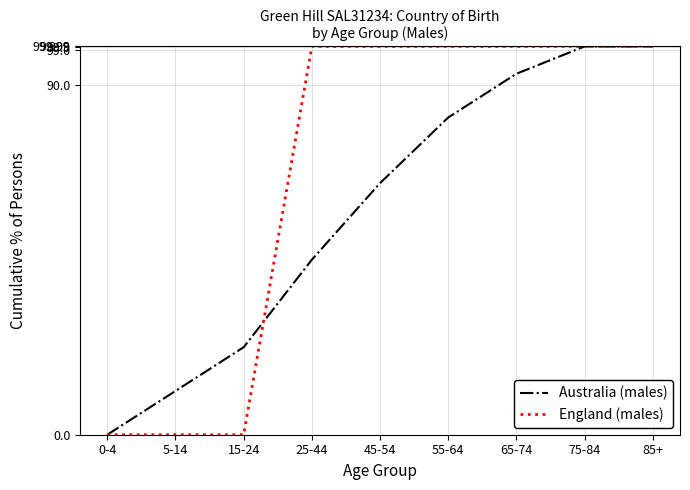

What is the maximum value for Australia (males)?

100.0